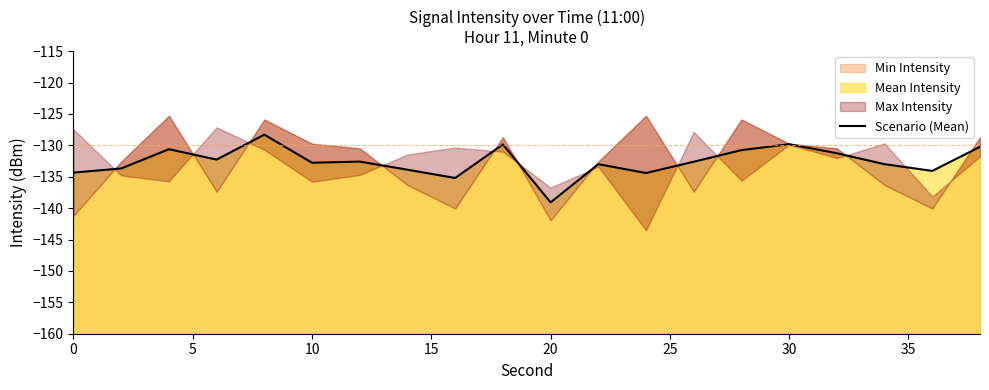

How many lines are shown in the chart?

1